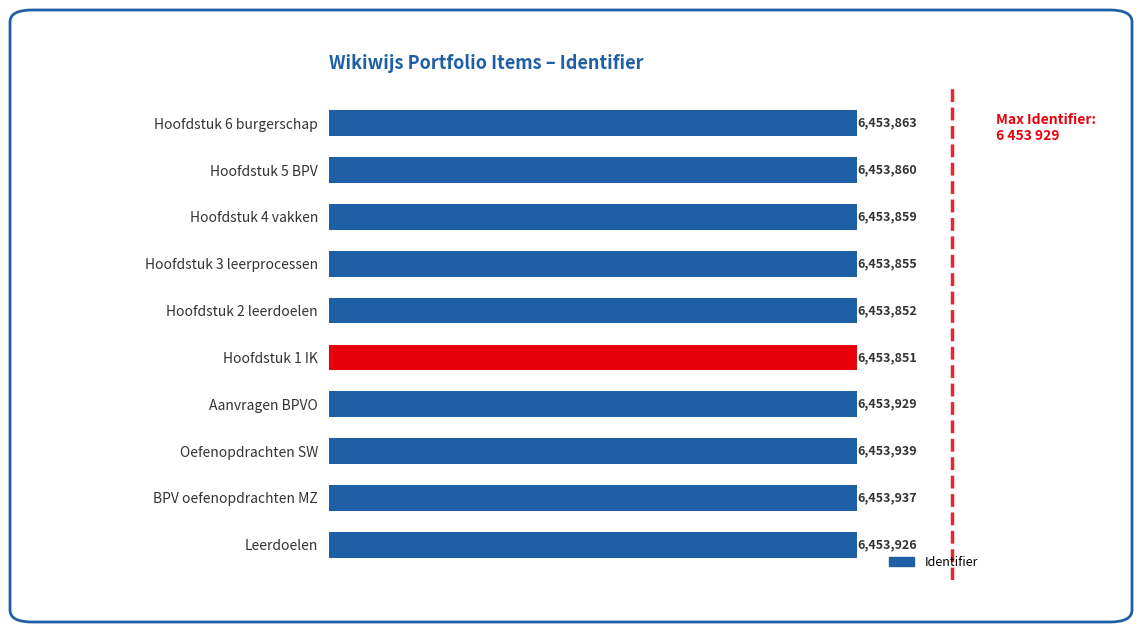

Count the number of data series in this chart.

1